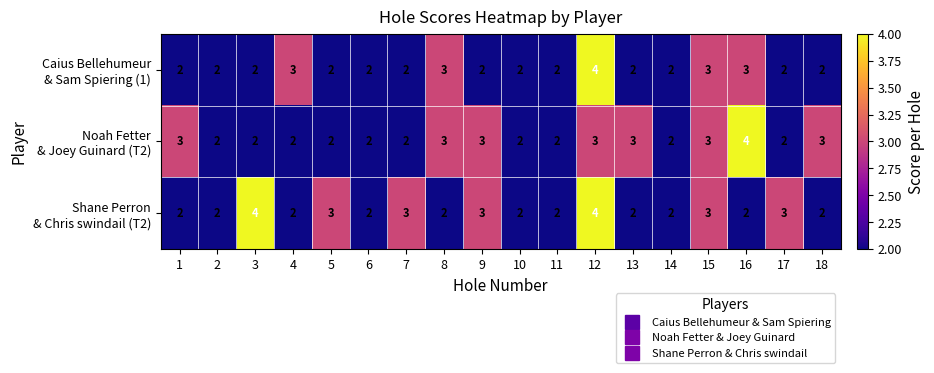

What is the greatest value displayed?

4